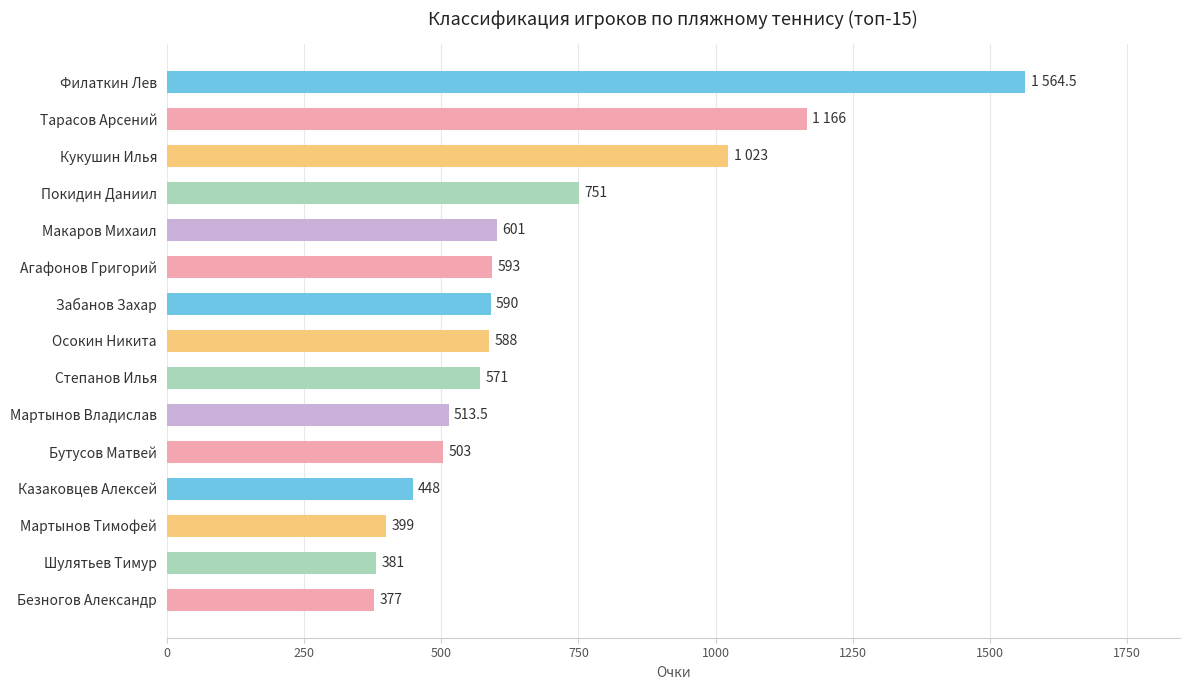

Are the bars horizontal?

Yes